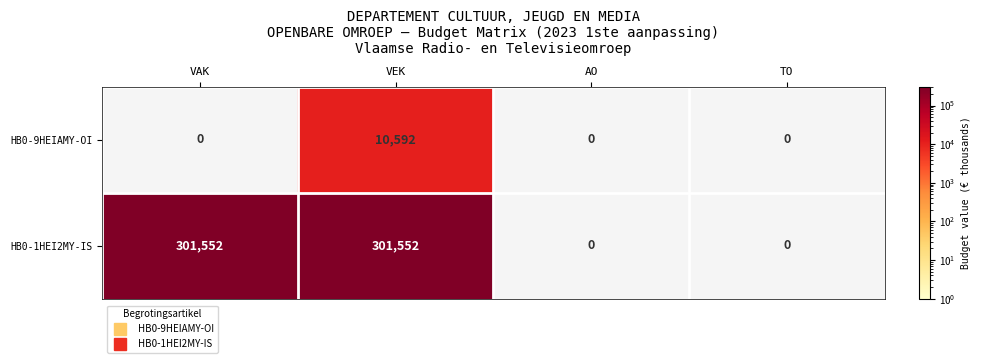

Which series has the largest range (max minus min)?

HB0-1HEI2MY-IS